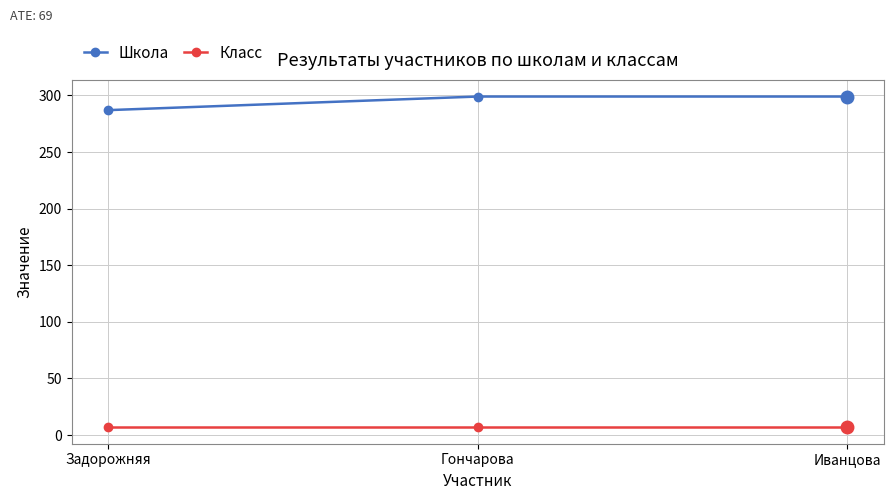

What is the total value across all series at Гончарова?

306